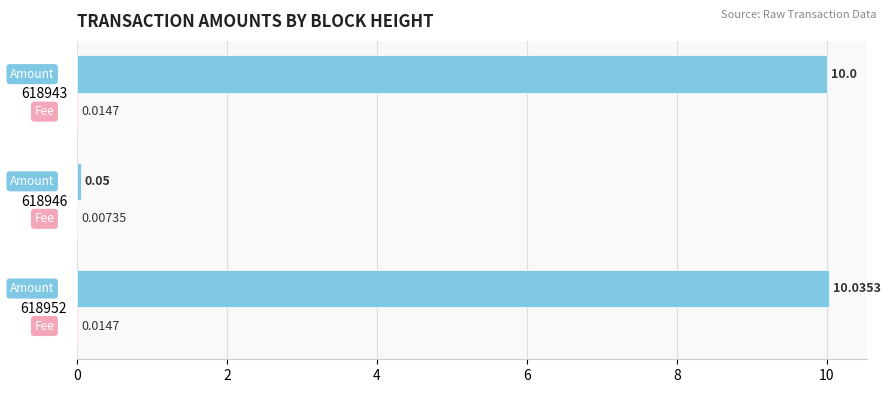

At which category is the sum across all series the highest?

618952